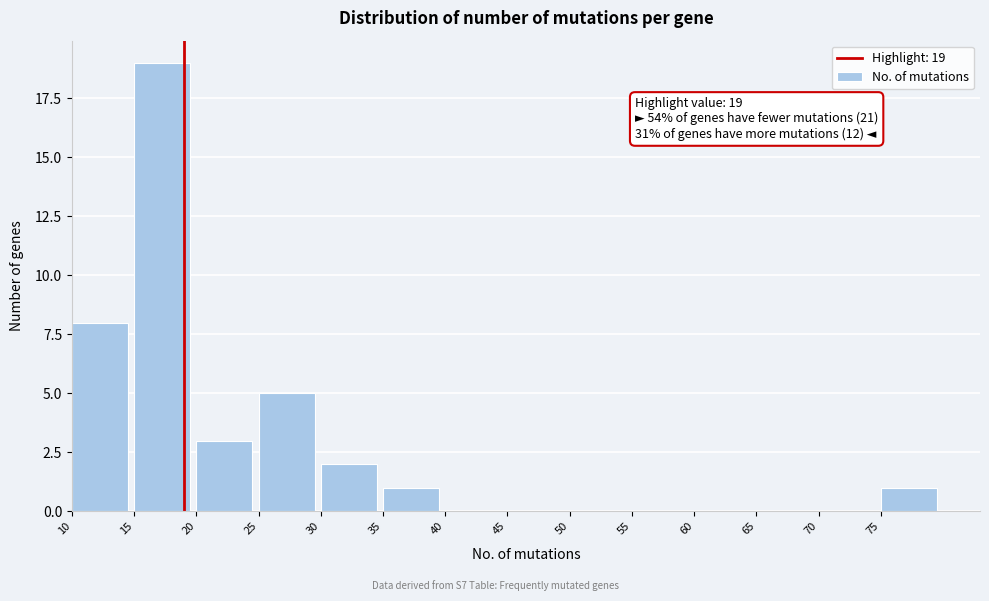

Over which range of the x-axis is the bar tallest?

15 to 20